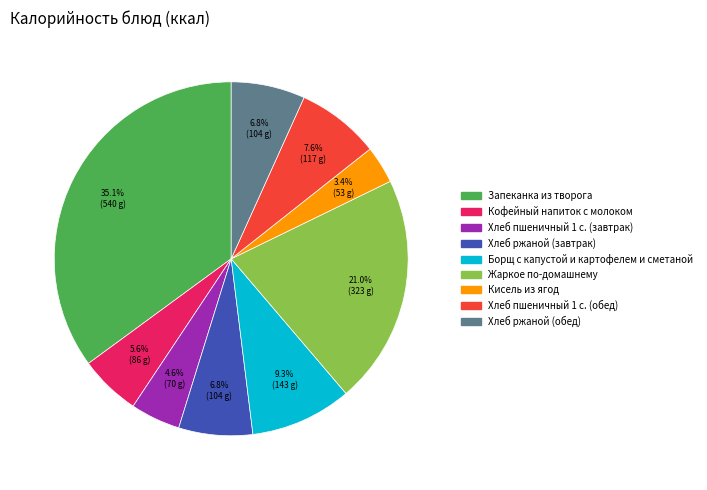

Which has a higher value, Борщ с капустой и картофелем и сметаной or Кисель из ягод?

Борщ с капустой и картофелем и сметаной